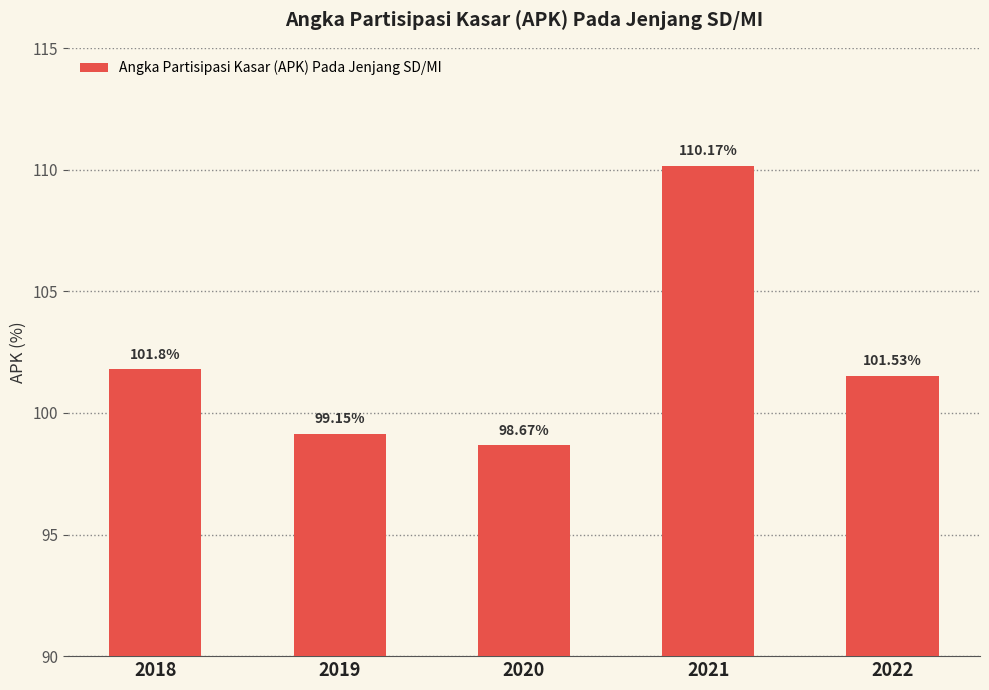

Reading right to left, list all the values displayed in this chart.

2022=101.5	2021=110.2	2020=98.7	2019=99.2	2018=101.8